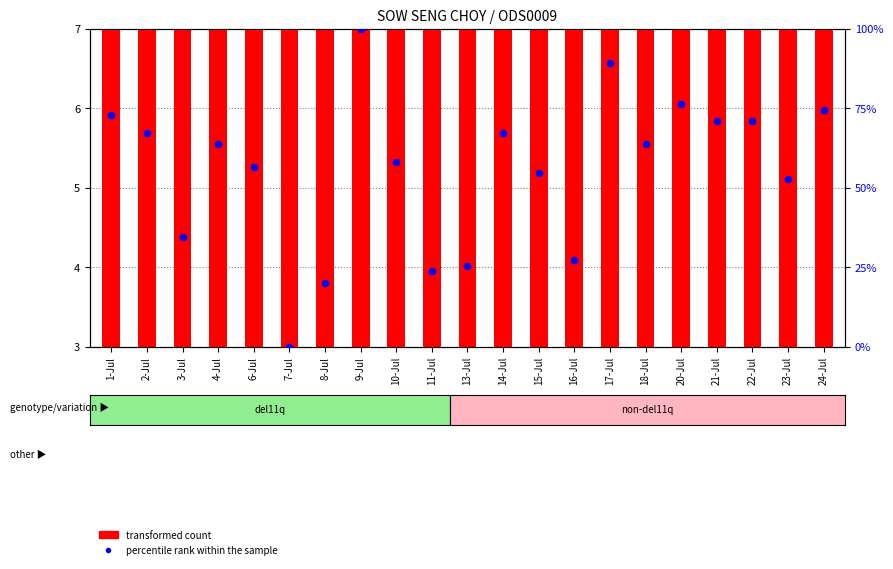

At which category is the sum across all series the highest?

9-Jul